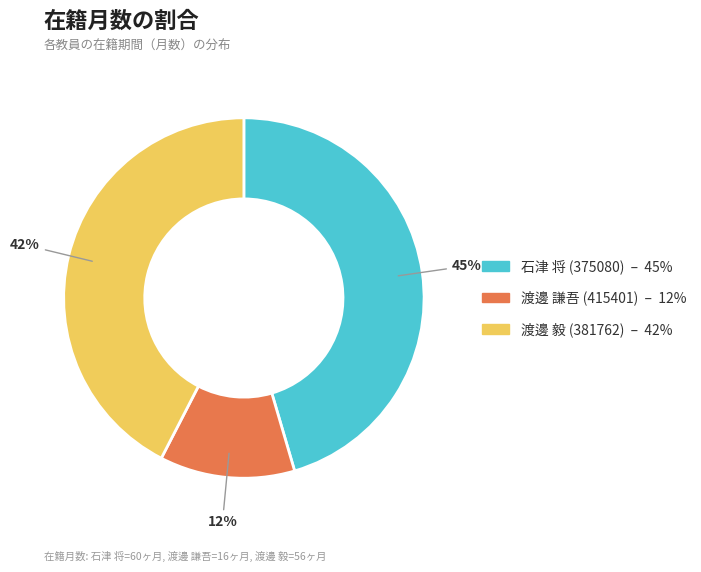

What is the smallest slice in the pie chart?

渡邊 謙吾 (415401)